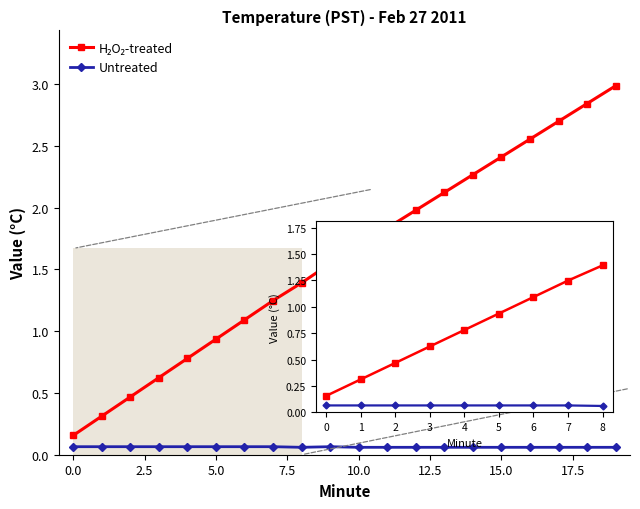

At how many categories does at least one series exceed 1?

14